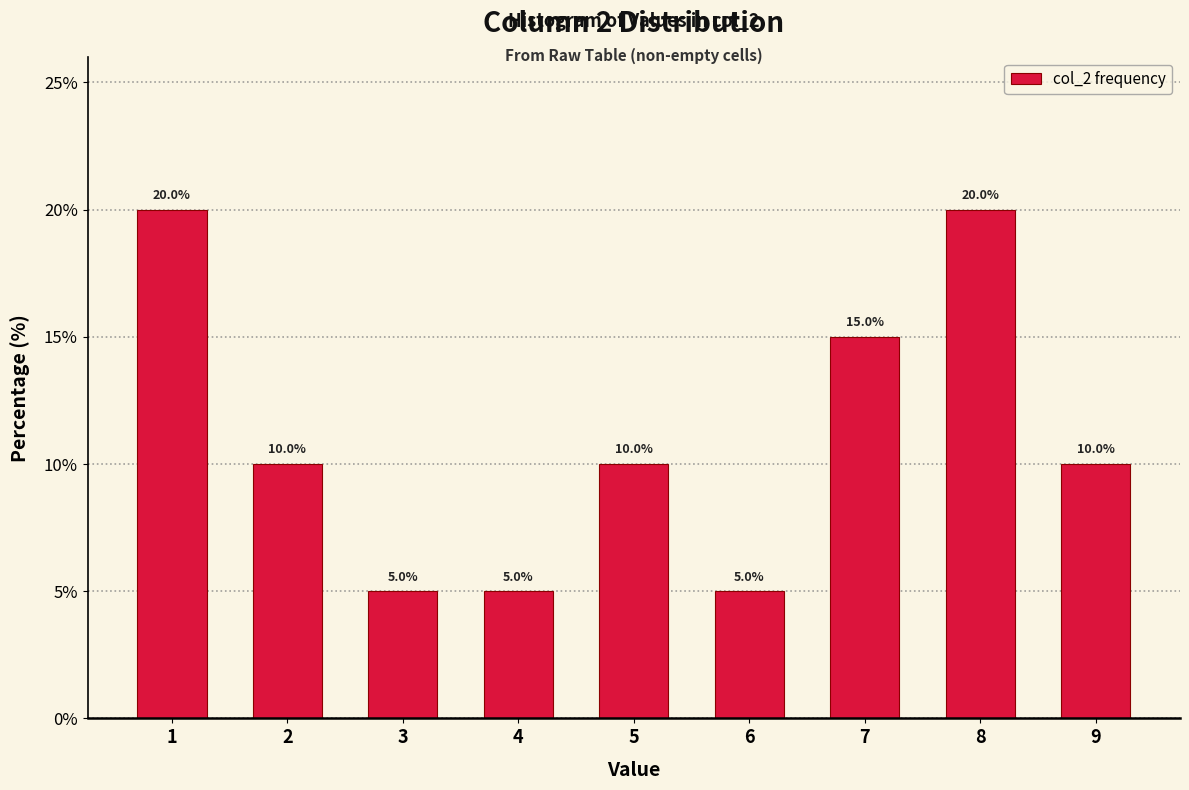

What is the height of the bar covering 7.5 to 8.5 on the x-axis?

20.0